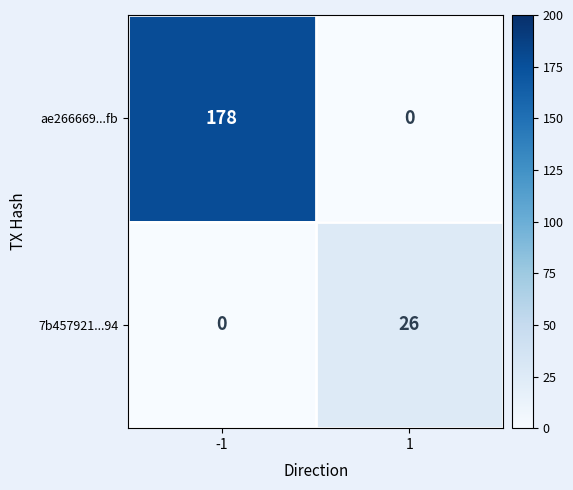

The value of 7b457921...94 at -1 is 0. True or false?

True